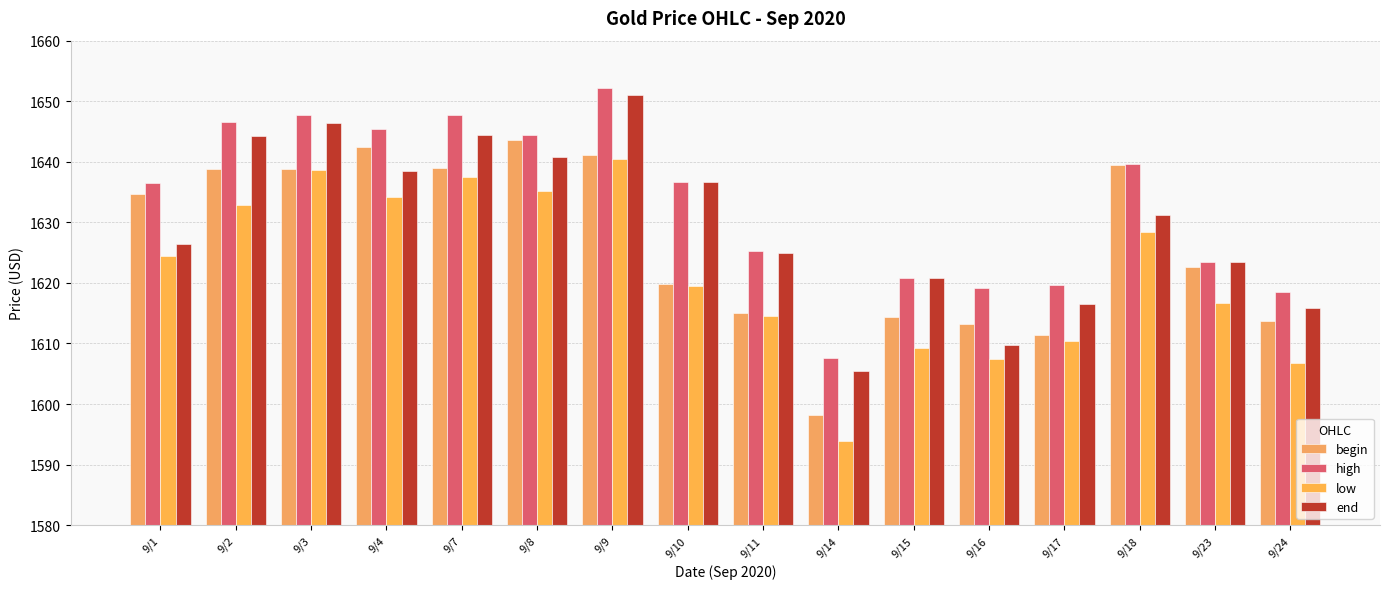

What is the total value across all series at 9/15?

6465.5